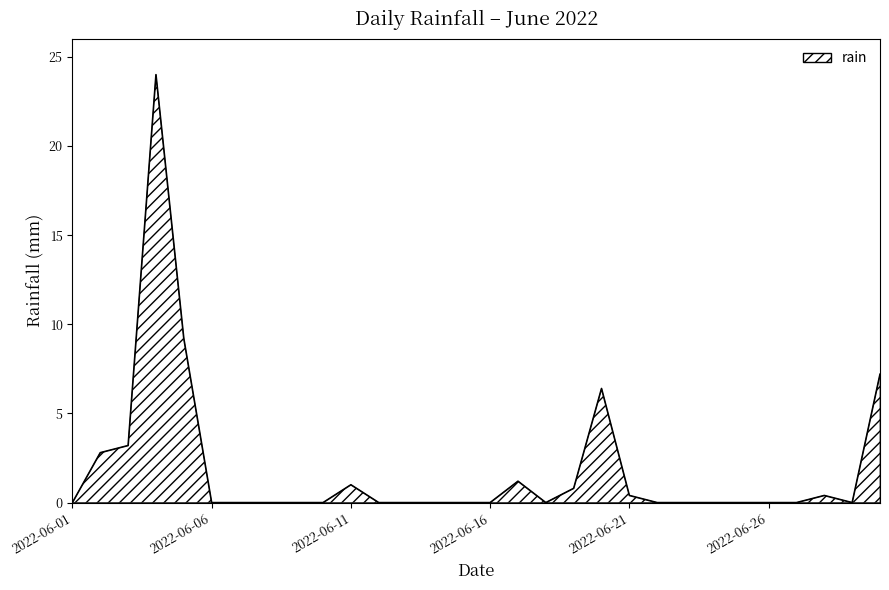

What is the greatest value displayed?

24.0